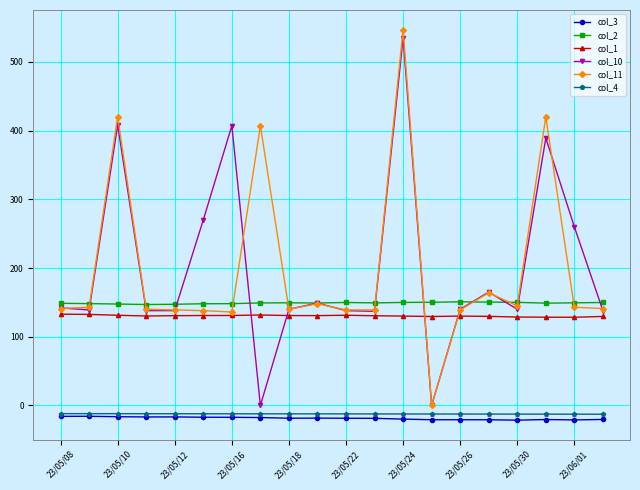

Does the chart have visible grid lines?

Yes